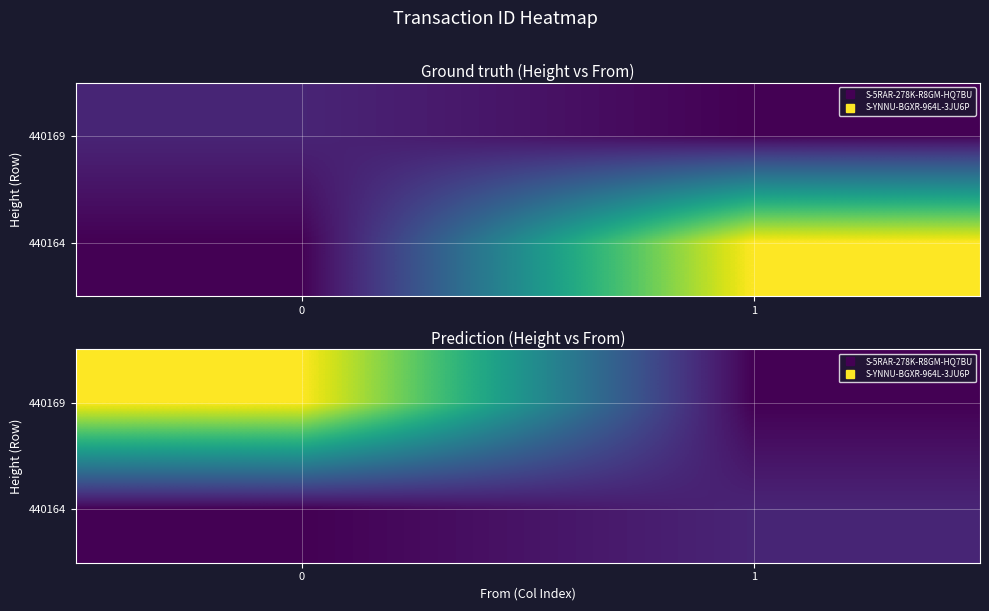

At how many categories does at least one series exceed 4010028637180431872?

1